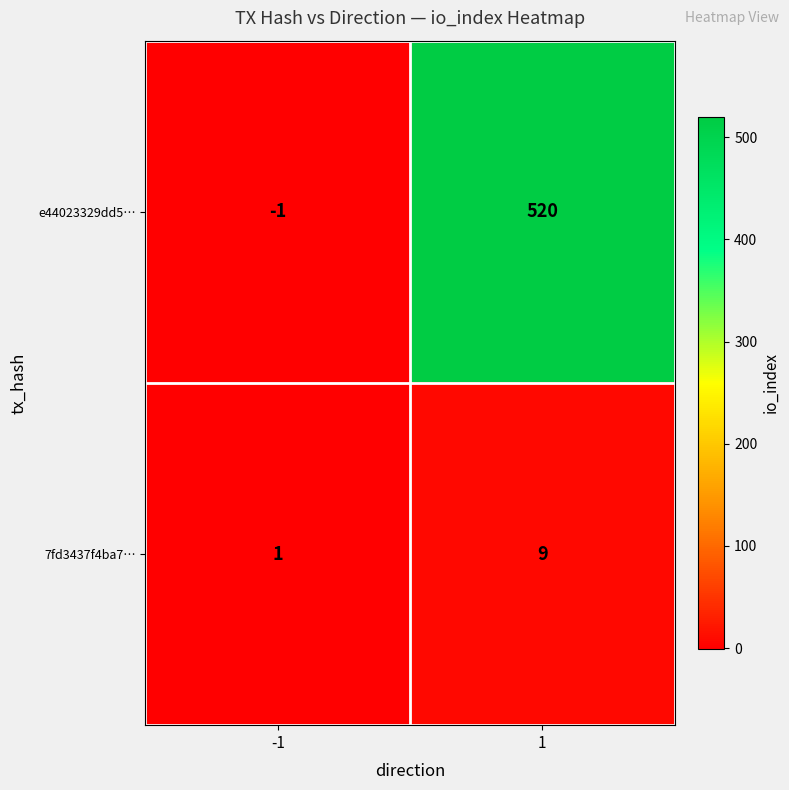

What is the sum of all e44023329dd5… values?

519